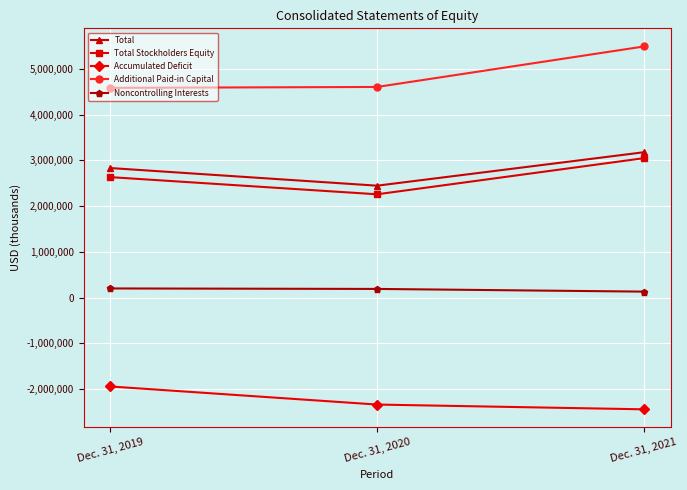

What is the minimum value shown in the chart?

-2443696